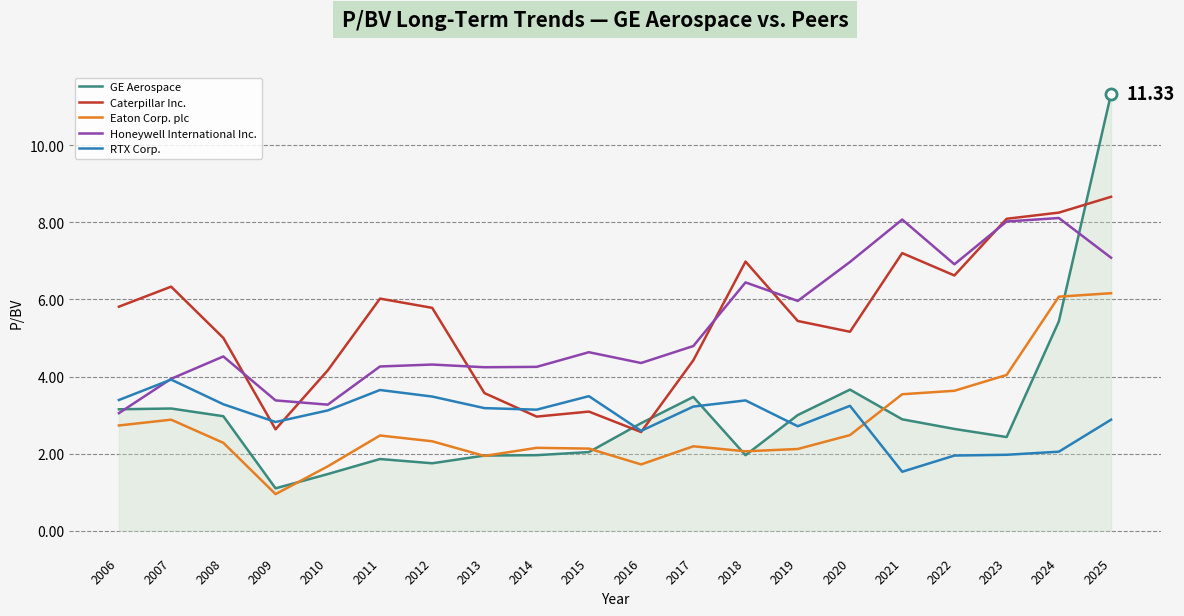

Is it true that Honeywell International Inc. equals 4.5 at 2008?

True